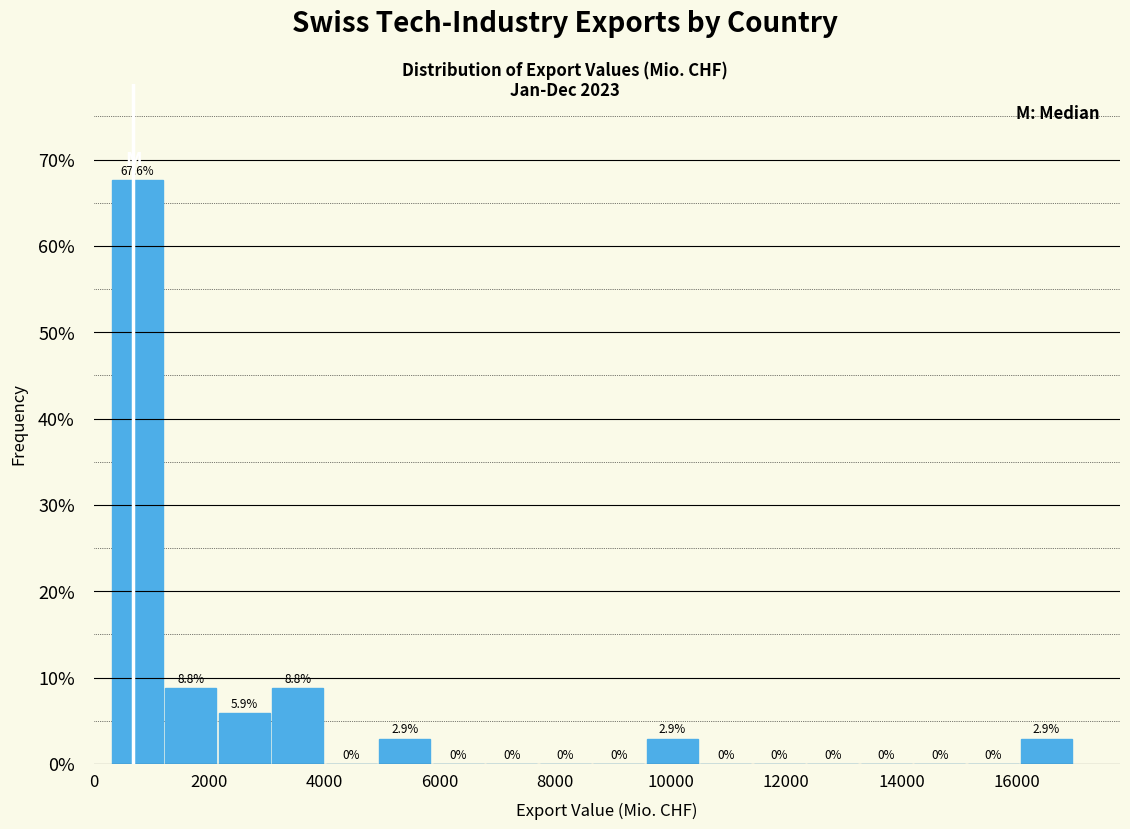

Over which range of the x-axis is the bar tallest?

400 to 1200